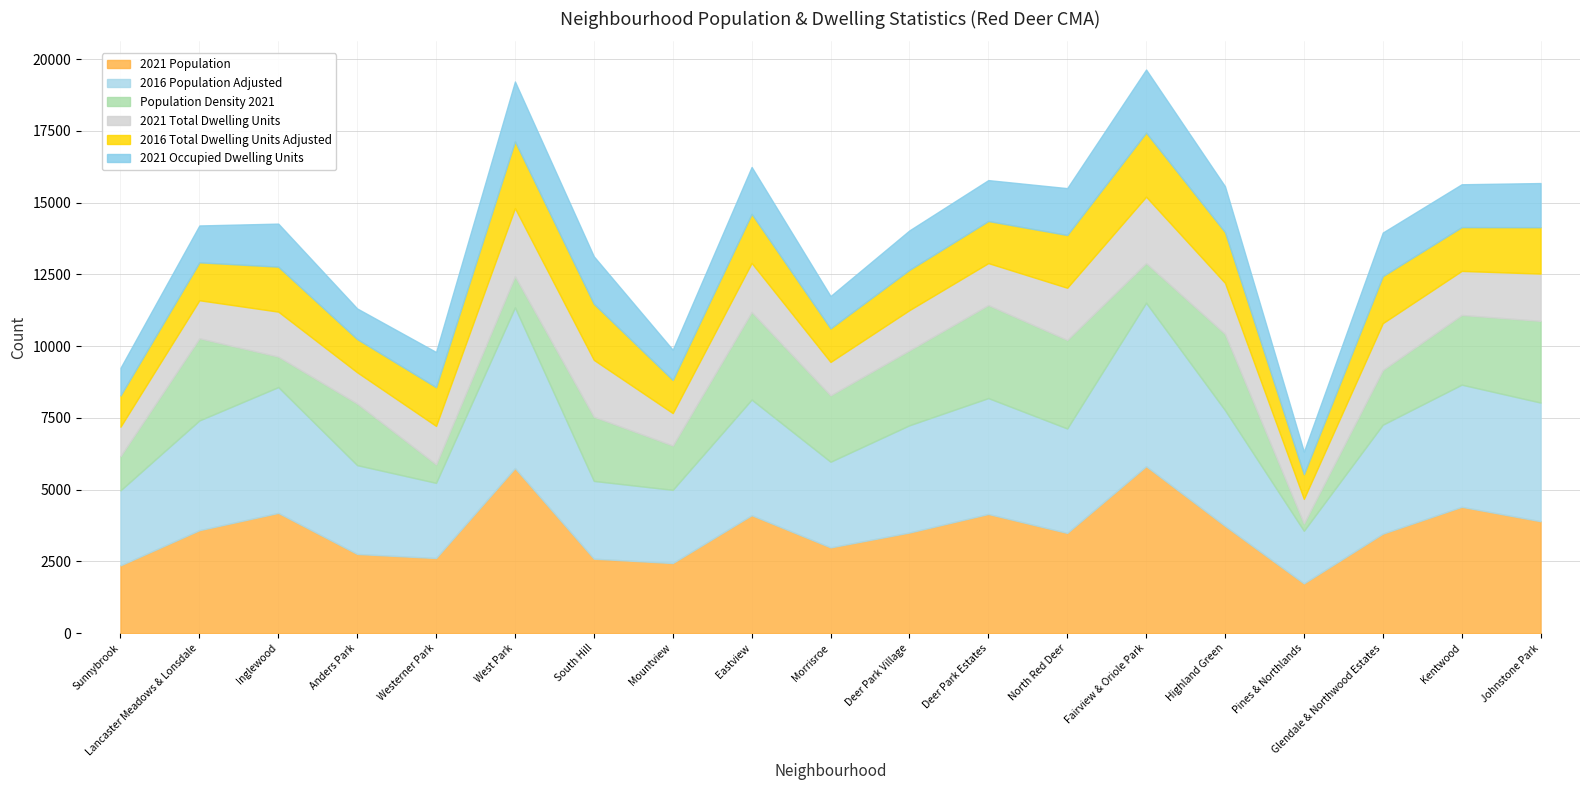

The value of 2016 Population Adjusted at Deer Park Estates is 4037. True or false?

True